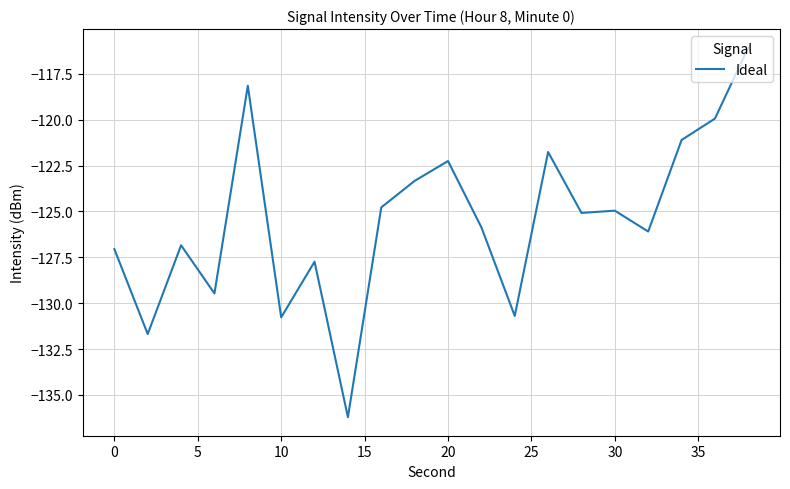

What is the difference between the maximum and minimum values?

20.1